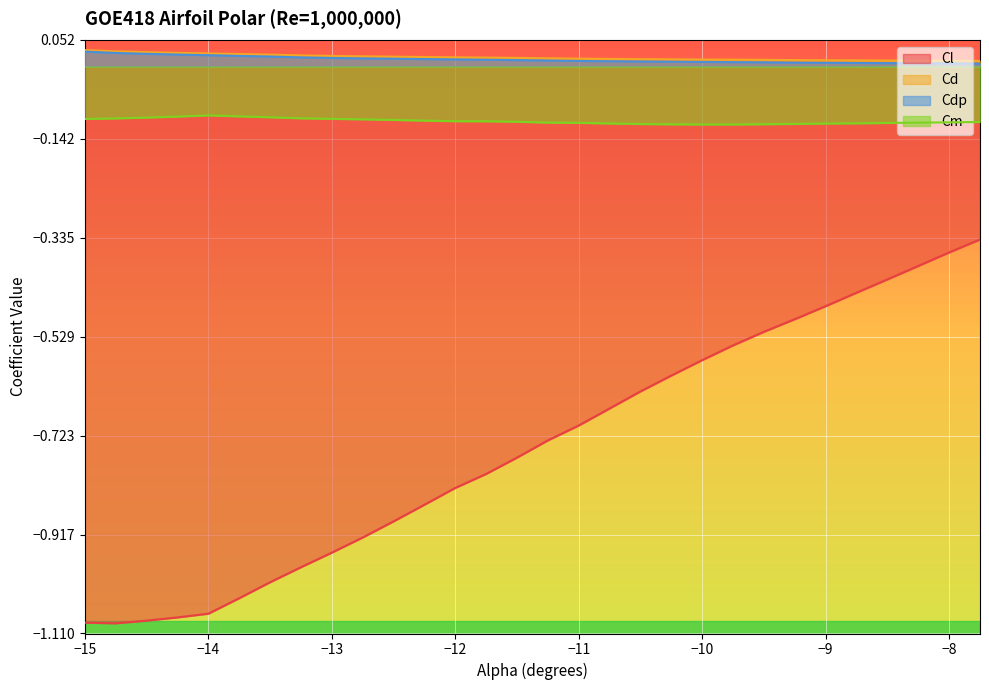

Reading left to right, list all the values displayed in this chart.

Cl: -15.0=-1.1	-14.75=-1.1	-14.5=-1.1	-14.25=-1.1	-14.0=-1.1	-13.75=-1.0	-13.5=-1.0	-13.25=-1.0	-13.0=-1.0	-12.75=-0.9	-12.5=-0.9	-12.25=-0.9	-12.0=-0.8	-11.75=-0.8	-11.5=-0.8	-11.25=-0.7	-11.0=-0.7	-10.75=-0.7	-10.5=-0.6	-10.25=-0.6	-10.0=-0.6	-9.75=-0.5	-9.5=-0.5	-9.25=-0.5	-9.0=-0.5	-8.75=-0.4	-8.5=-0.4	-8.25=-0.4	-8.0=-0.4	-7.75=-0.3
Cd: -15.0=0.0	-14.75=0.0	-14.5=0.0	-14.25=0.0	-14.0=0.0	-13.75=0.0	-13.5=0.0	-13.25=0.0	-13.0=0.0	-12.75=0.0	-12.5=0.0	-12.25=0.0	-12.0=0.0	-11.75=0.0	-11.5=0.0	-11.25=0.0	-11.0=0.0	-10.75=0.0	-10.5=0.0	-10.25=0.0	-10.0=0.0	-9.75=0.0	-9.5=0.0	-9.25=0.0	-9.0=0.0	-8.75=0.0	-8.5=0.0	-8.25=0.0	-8.0=0.0	-7.75=0.0
Cdp: -15.0=0.0	-14.75=0.0	-14.5=0.0	-14.25=0.0	-14.0=0.0	-13.75=0.0	-13.5=0.0	-13.25=0.0	-13.0=0.0	-12.75=0.0	-12.5=0.0	-12.25=0.0	-12.0=0.0	-11.75=0.0	-11.5=0.0	-11.25=0.0	-11.0=0.0	-10.75=0.0	-10.5=0.0	-10.25=0.0	-10.0=0.0	-9.75=0.0	-9.5=0.0	-9.25=0.0	-9.0=0.0	-8.75=0.0	-8.5=0.0	-8.25=0.0	-8.0=0.0	-7.75=0.0
Cm: -15.0=-0.1	-14.75=-0.1	-14.5=-0.1	-14.25=-0.1	-14.0=-0.1	-13.75=-0.1	-13.5=-0.1	-13.25=-0.1	-13.0=-0.1	-12.75=-0.1	-12.5=-0.1	-12.25=-0.1	-12.0=-0.1	-11.75=-0.1	-11.5=-0.1	-11.25=-0.1	-11.0=-0.1	-10.75=-0.1	-10.5=-0.1	-10.25=-0.1	-10.0=-0.1	-9.75=-0.1	-9.5=-0.1	-9.25=-0.1	-9.0=-0.1	-8.75=-0.1	-8.5=-0.1	-8.25=-0.1	-8.0=-0.1	-7.75=-0.1